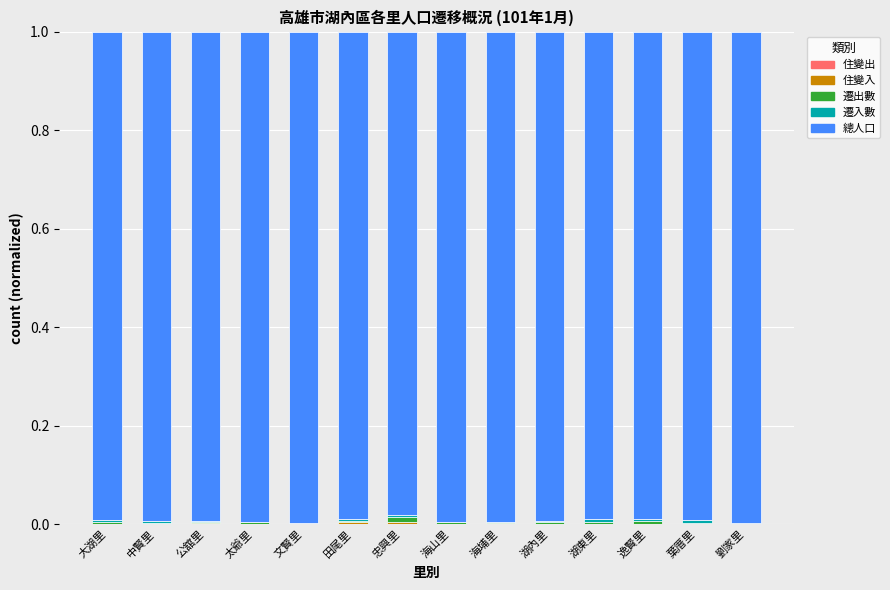

Count the number of categories in the chart.

14